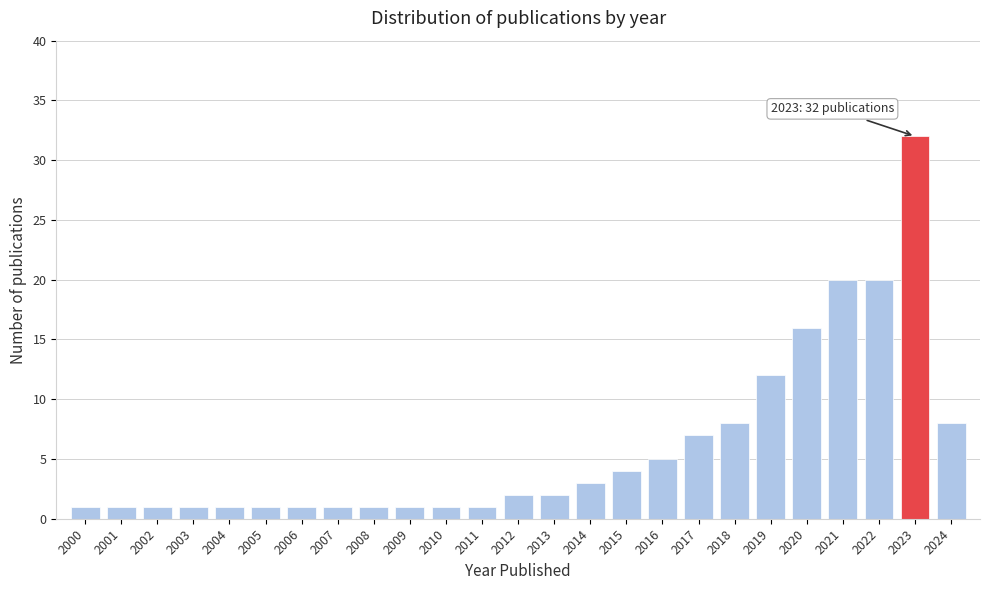

Reading right to left, extract all data points from this chart.

2024=8	2023=32	2022=20	2021=20	2020=16	2019=12	2018=8	2017=7	2016=5	2015=4	2014=3	2013=2	2012=2	2011=1	2010=1	2009=1	2008=1	2007=1	2006=1	2005=1	2004=1	2003=1	2002=1	2001=1	2000=1